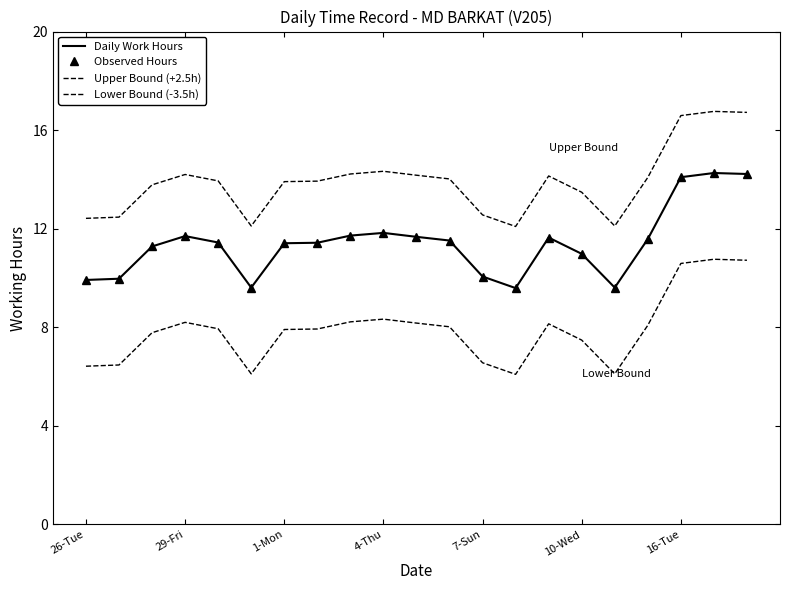

True or false: Daily Work Hours and Upper Bound (+2.5h) cross at least once.

False